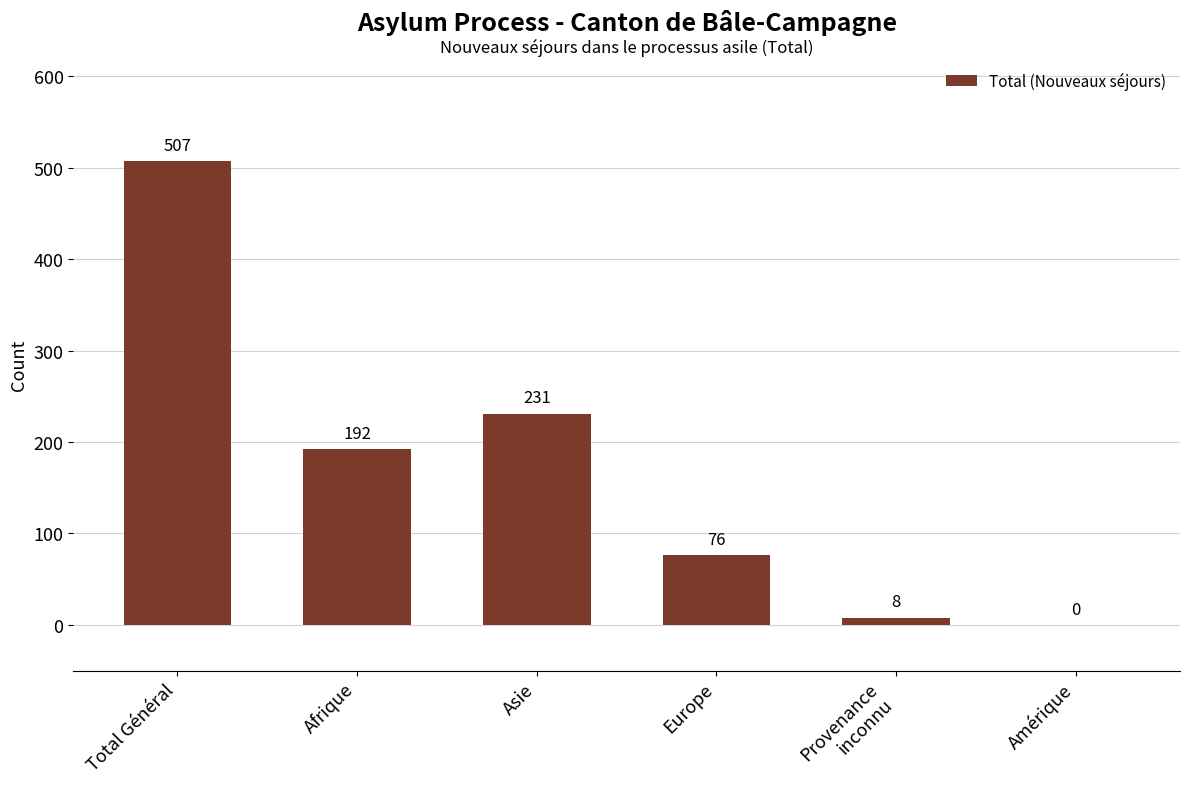

What is the sum of the values at Total Général and Amérique?

507